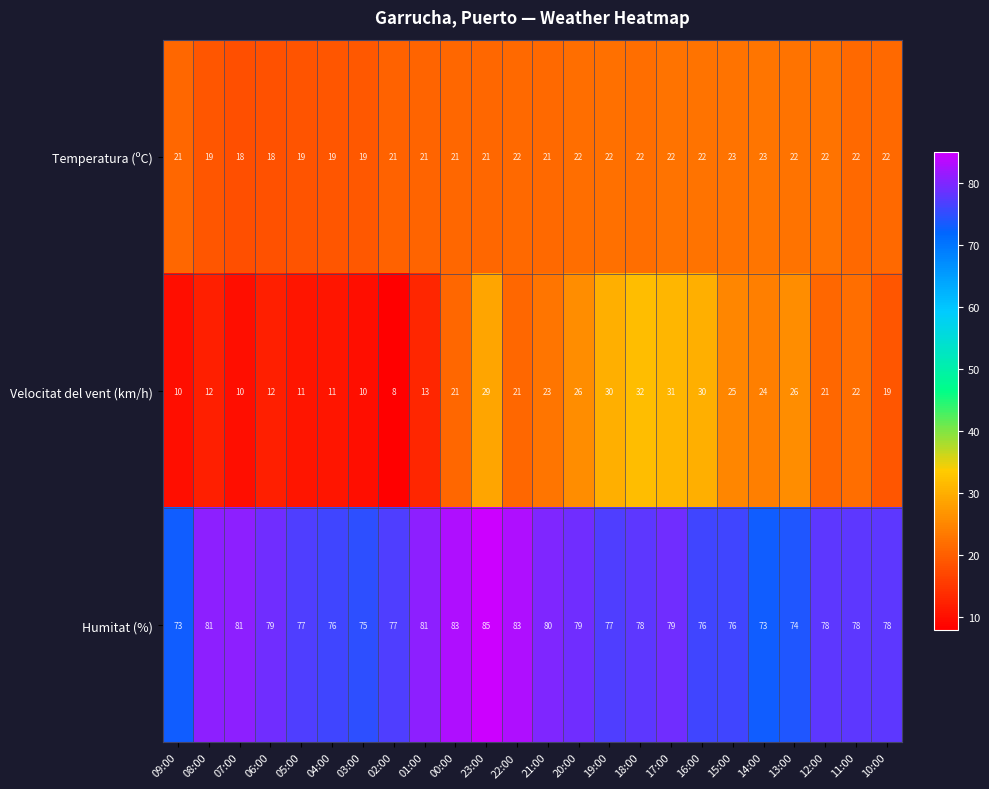

At 12:00, list the series in order from largest to smallest.

Humitat (%), Temperatura (ºC), Velocitat del vent (km/h)